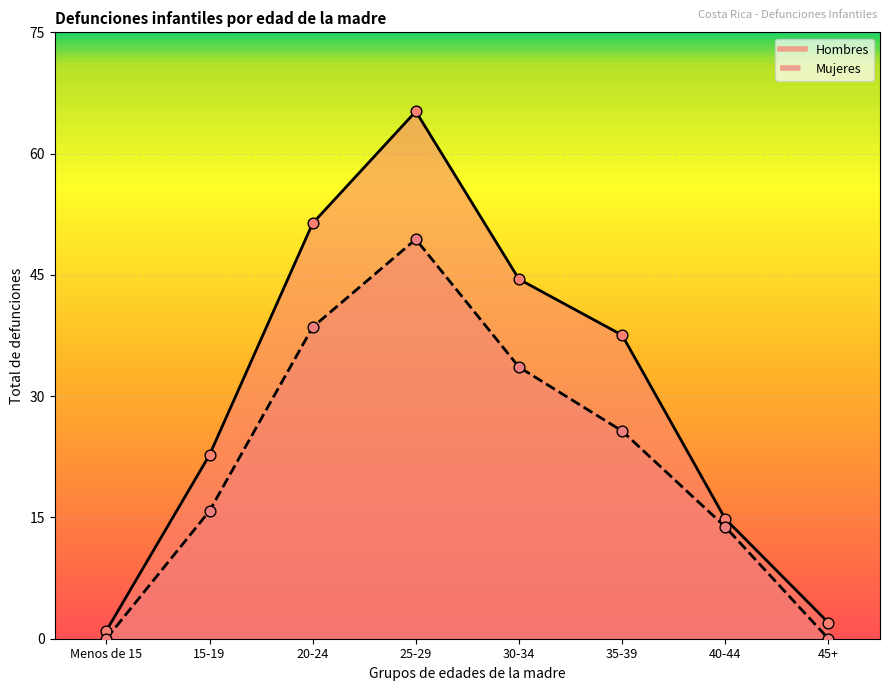

Which series reaches the maximum Y coordinate?

Hombres